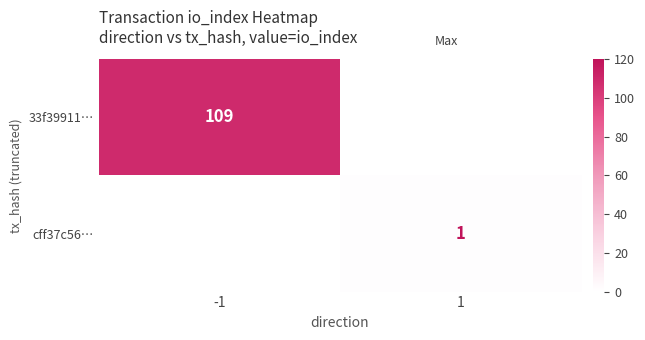

The cff37c56… series shows 1 at 1. True or false?

True